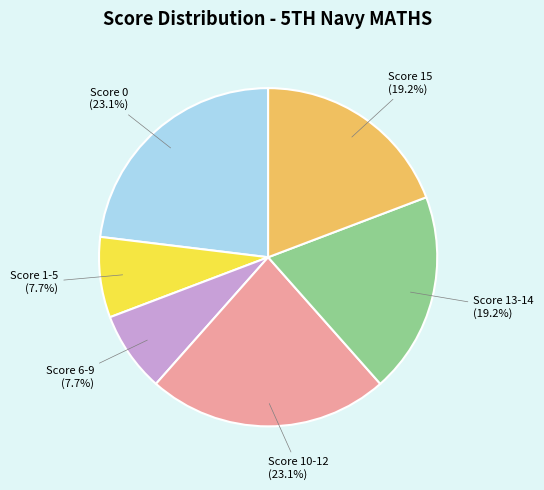

Combined, do Score 10-12 and Score 15 account for over 50%?

No